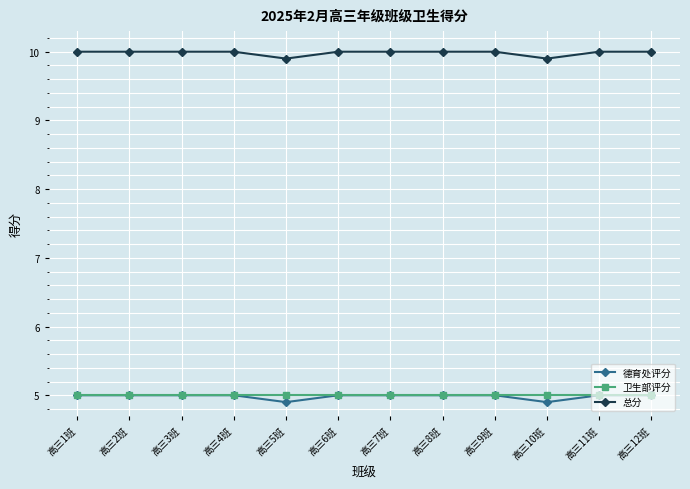

Reading left to right, transcribe all the data shown in this chart.

德育处评分: 5.0	5.0	5.0	5.0	4.9	5.0	5.0	5.0	5.0	4.9	5.0	5.0
卫生部评分: 5.0	5.0	5.0	5.0	5.0	5.0	5.0	5.0	5.0	5.0	5.0	5.0
总分: 10.0	10.0	10.0	10.0	9.9	10.0	10.0	10.0	10.0	9.9	10.0	10.0